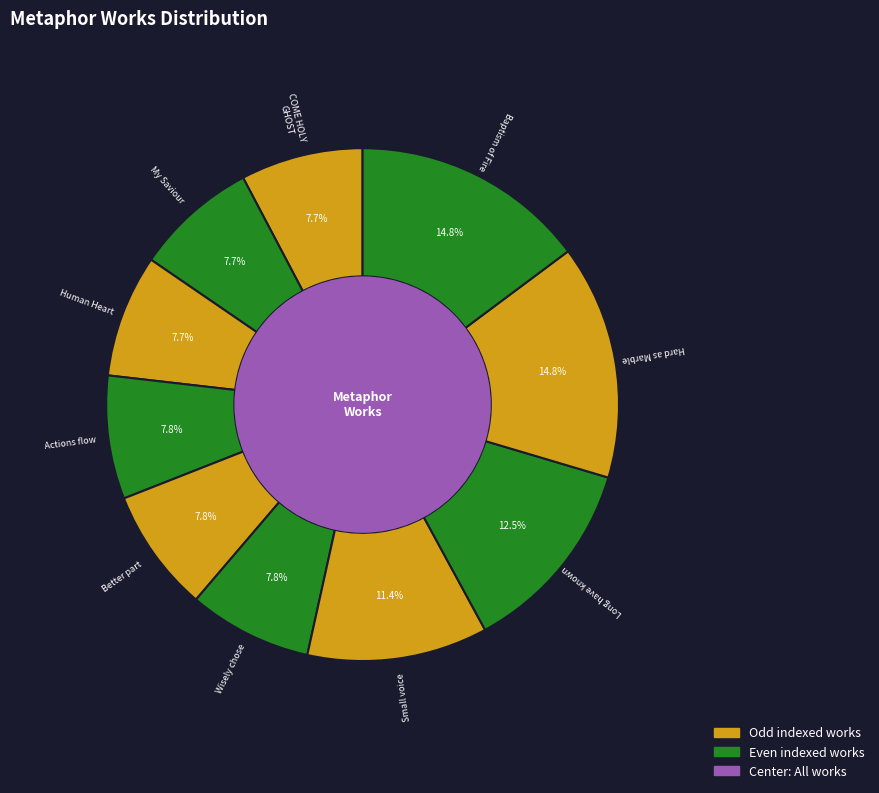

What is the ratio of the value at Long have known to the value at Better part?

1.6